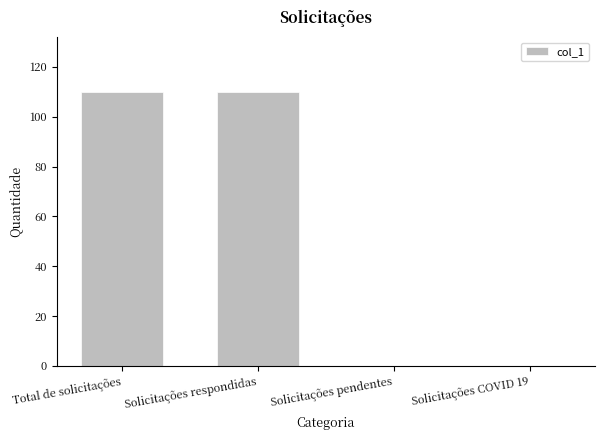

True or false: the data shows -34 at Solicitações pendentes.

False